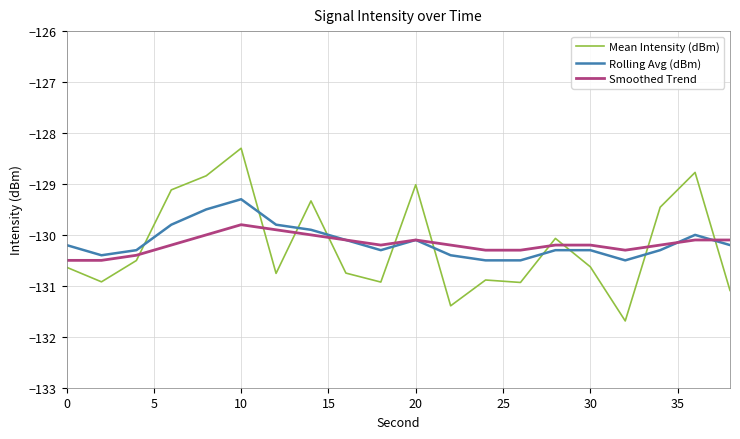

True or false: Mean Intensity (dBm) and Rolling Avg (dBm) cross at least once.

True